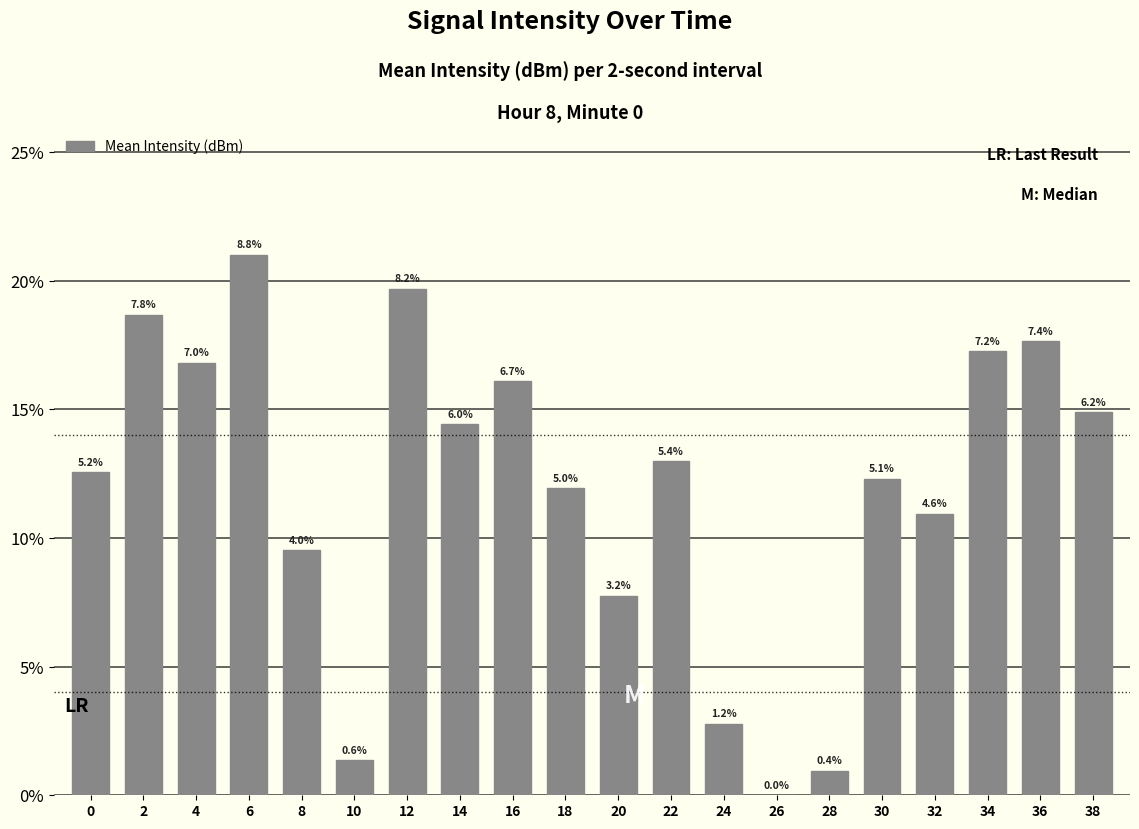

Where is the data nearest to the value 10?

8